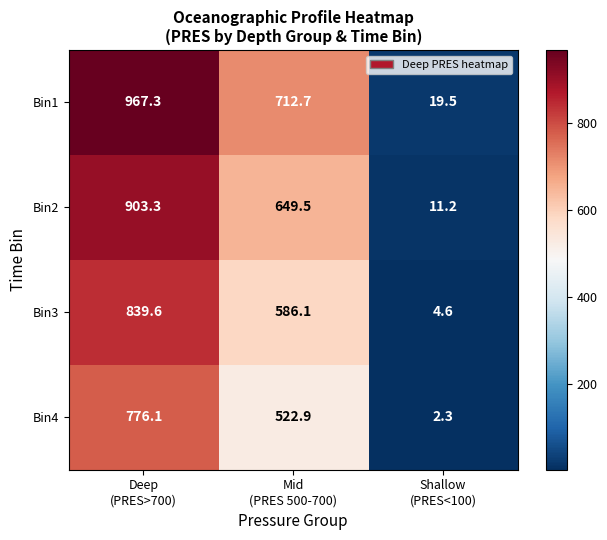

Reading left to right, list all the values displayed in this chart.

Bin1: 967.3	712.7	19.5
Bin2: 903.3	649.5	11.2
Bin3: 839.6	586.1	4.6
Bin4: 776.1	522.9	2.3